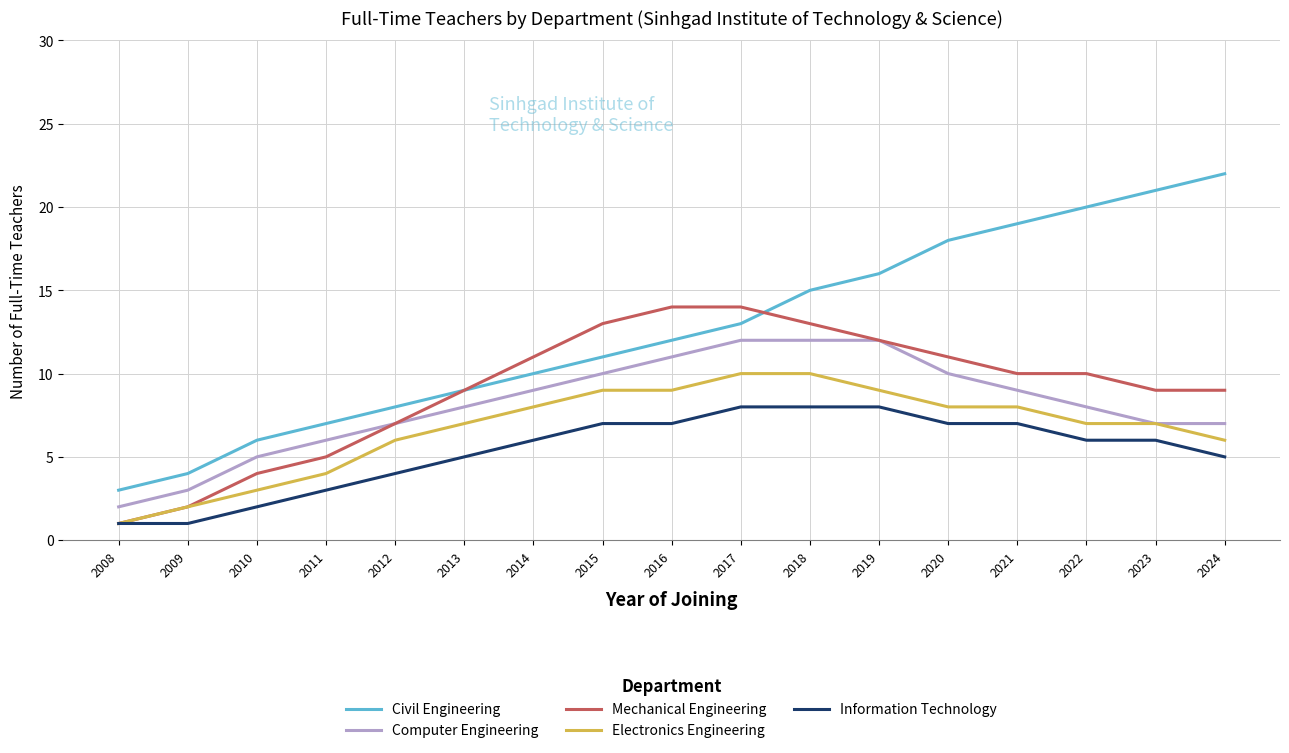

How many Information Technology values are between 4 and 7?

10